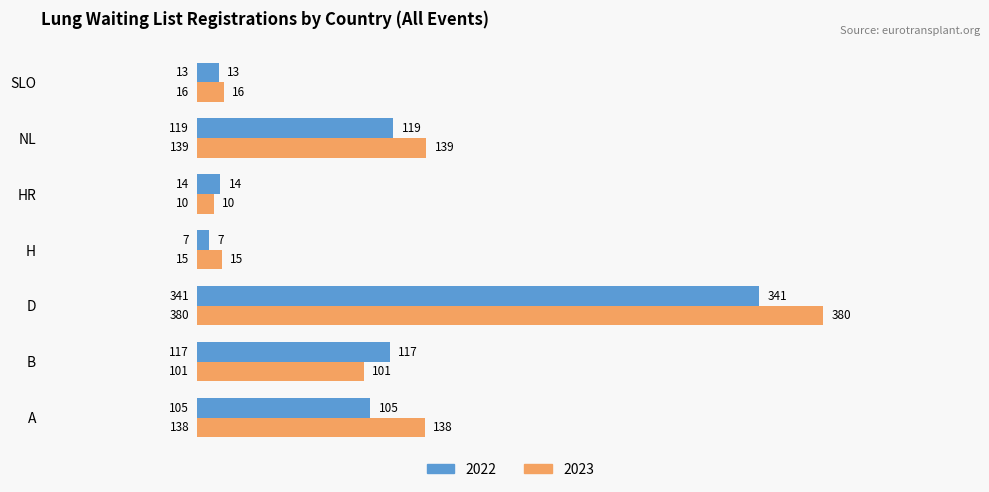

List the labels in order of 2022 value, smallest first.

H, SLO, HR, A, B, NL, D